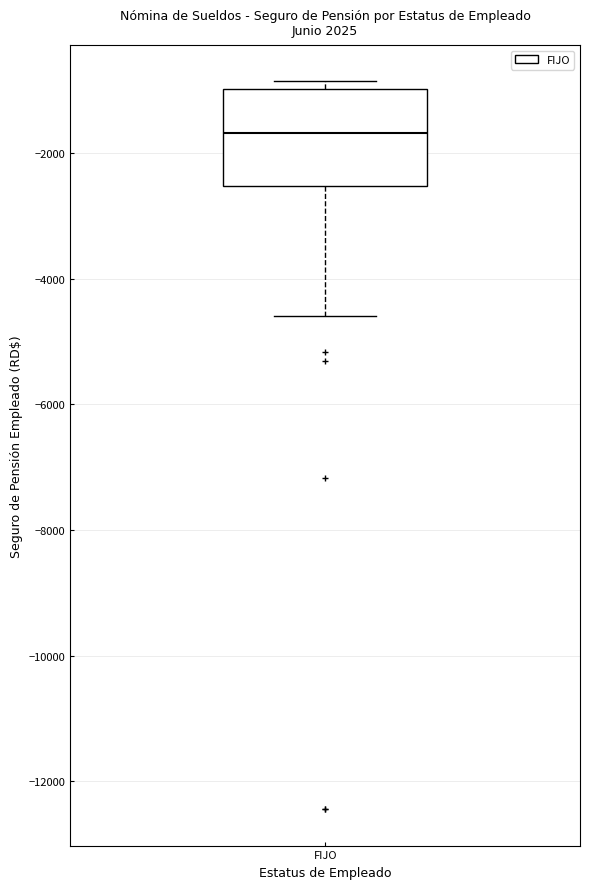

Transcribe this box plot: give where the median line is, the range the box spans, and where the two whiskers end, as read against the y-axis. The values are not printed on the chart, so give them approximately, as read against the axis.

median -1600, box -2600 to -1000, whiskers -4600 to -800